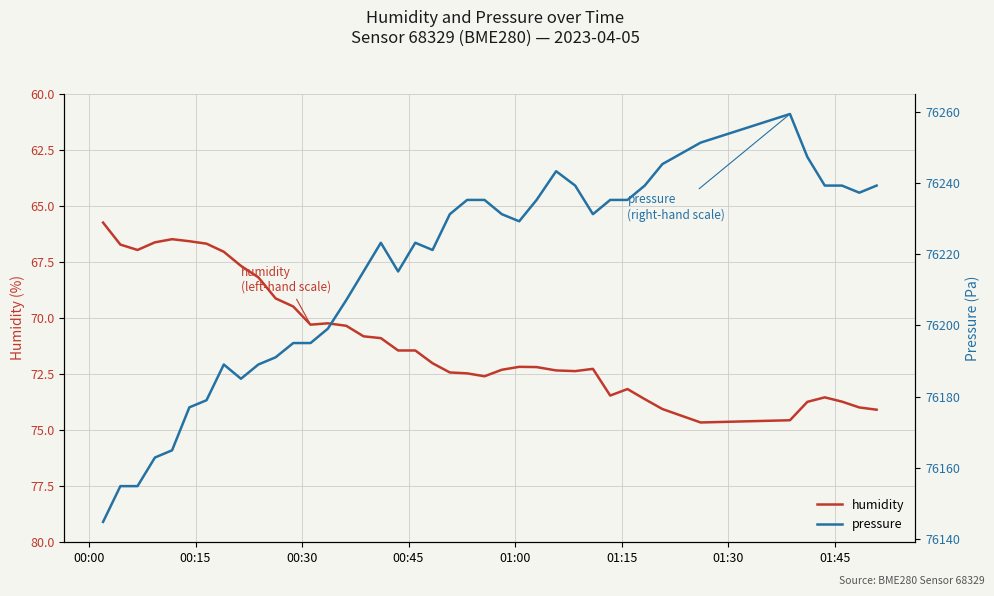

Reading left to right, transcribe all the data shown in this chart.

humidity: 65.8	66.7	67.0	66.6	66.5	66.6	66.7	67.0	67.7	68.2	69.1	69.5	70.3	70.2	70.3	70.8	70.9	71.5	71.5	72.0	72.4	72.5	72.6	72.3	72.2	72.2	72.3	72.4	72.3	73.5	73.2	73.6	74.1	74.7	74.6	73.7	73.5	73.7	74.0	74.1
pressure: 76144.8	76154.9	76154.9	76162.9	76164.9	76177.0	76179.0	76189.0	76185.0	76189.0	76191.1	76195.1	76195.1	76199.1	76207.1	76215.2	76223.2	76215.2	76223.2	76221.2	76231.2	76235.2	76235.2	76231.2	76229.2	76235.2	76243.3	76239.3	76231.2	76235.2	76235.2	76239.3	76245.3	76251.3	76259.4	76247.3	76239.3	76239.3	76237.3	76239.3